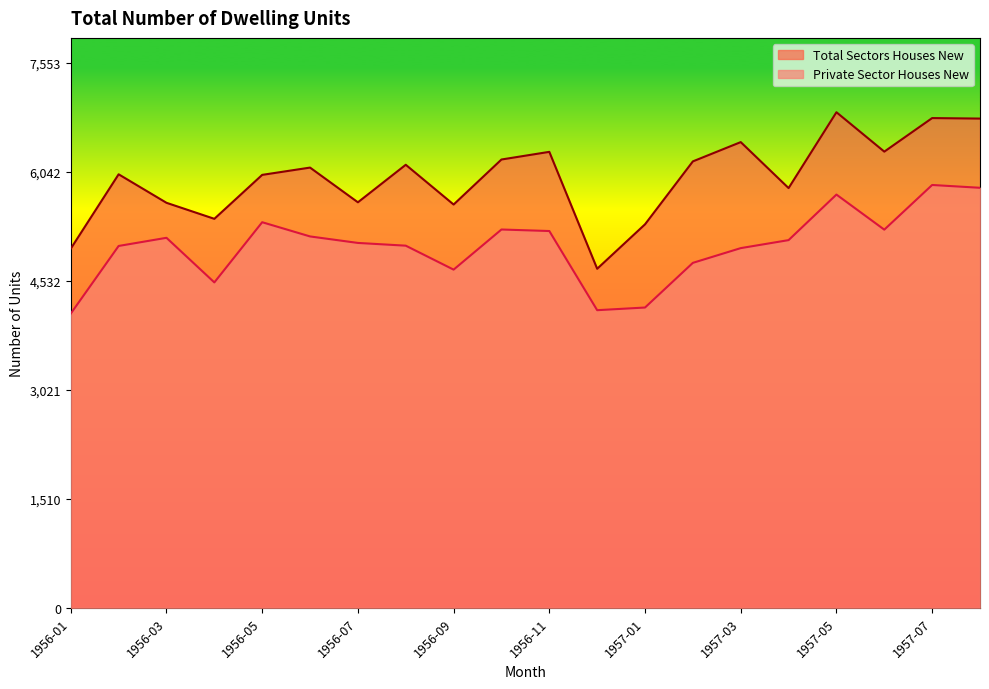

At 1956-08, list the series in order from smallest to largest.

Private Sector Houses New, Total Sectors Houses New